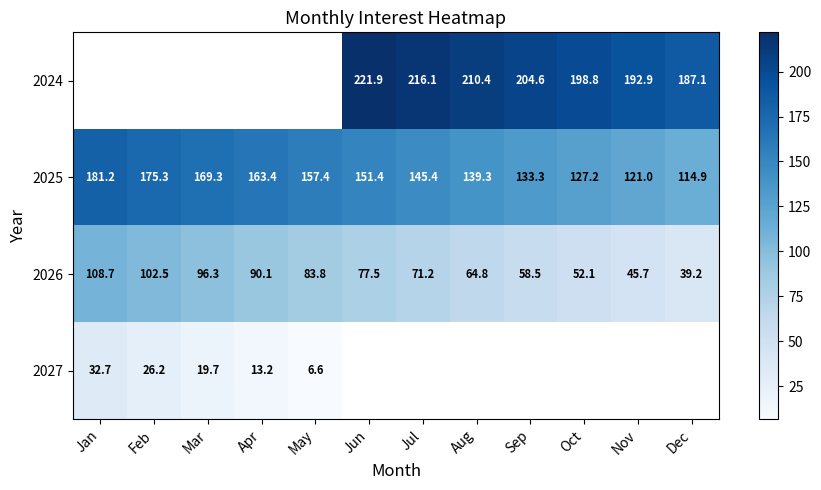

List the labels in order of 2026 value, smallest first.

Dec, Nov, Oct, Sep, Aug, Jul, Jun, May, Apr, Mar, Feb, Jan